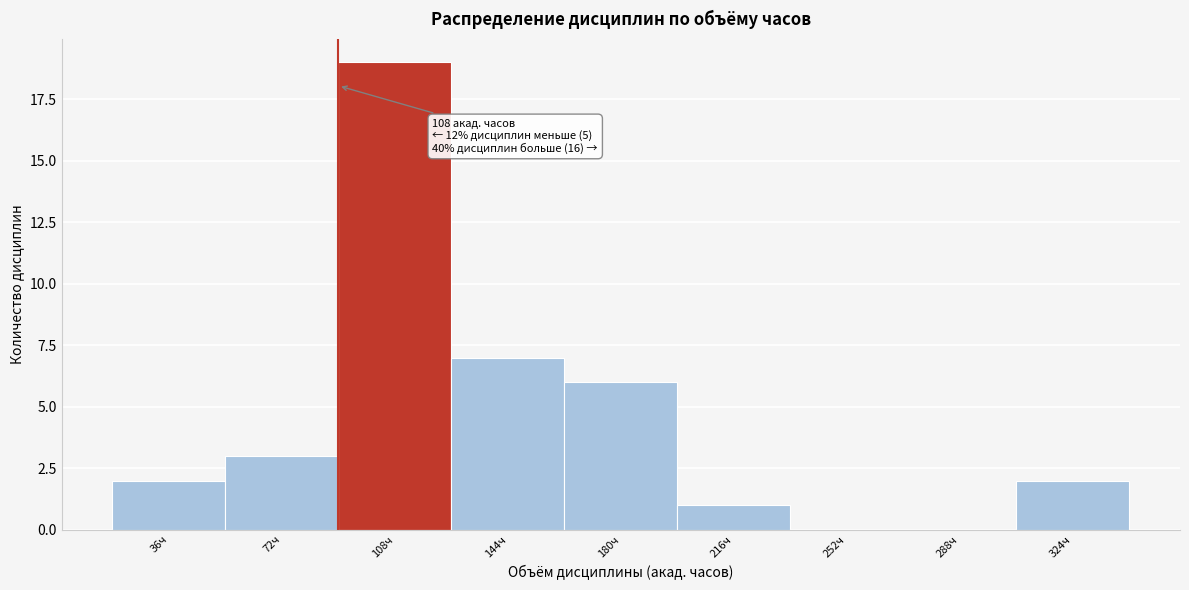

Reading left to right, list all the values displayed in this chart.

36ч=2	72ч=3	108ч=19	144ч=7	180ч=6	216ч=1	252ч=0	288ч=0	324ч=2